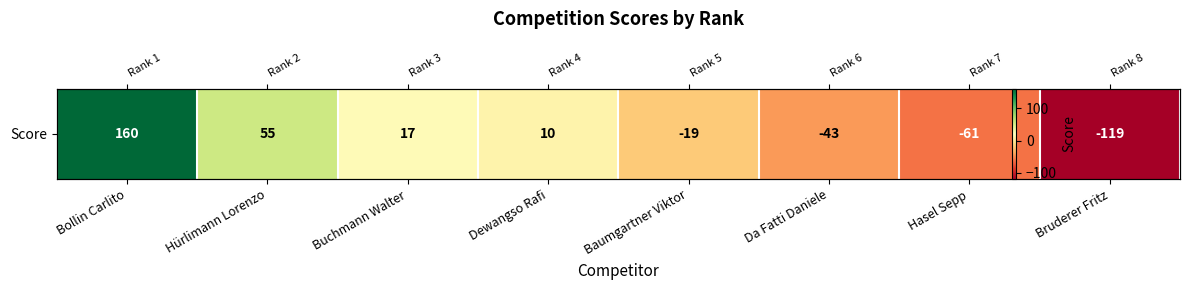

How many values are below zero?

4